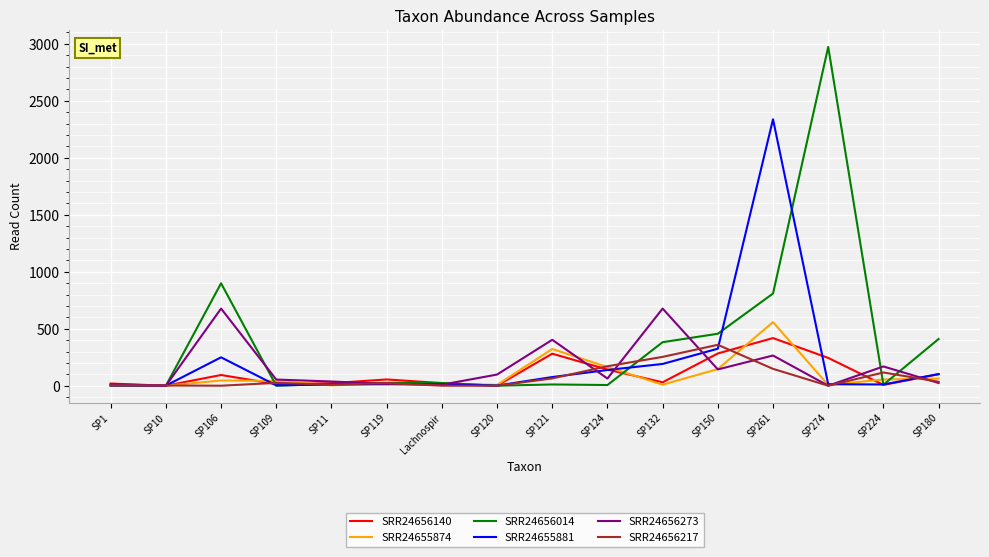

Rank the series by their maximum value, from highest to lowest.

SRR24656014, SRR24655881, SRR24656273, SRR24655874, SRR24656140, SRR24656217